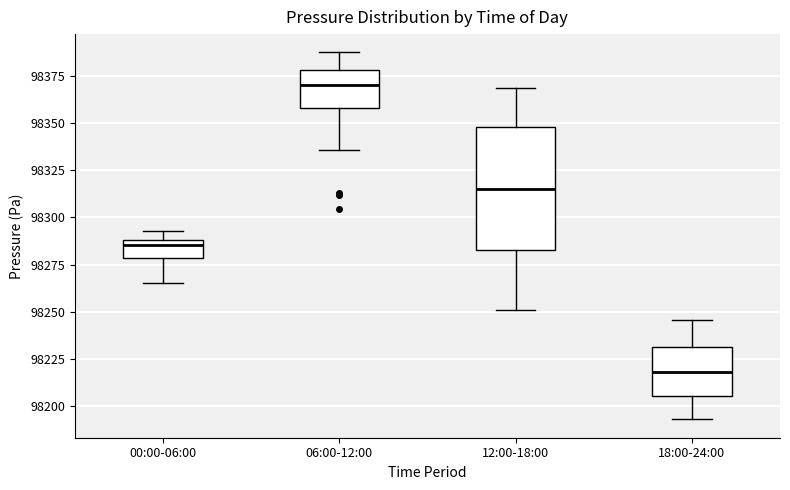

Which box has the lowest median line?

18:00-24:00